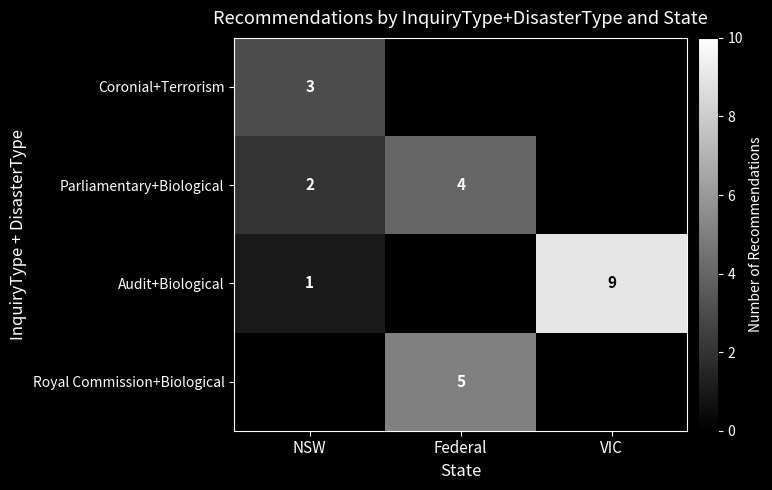

What is the greatest value displayed?

9.0